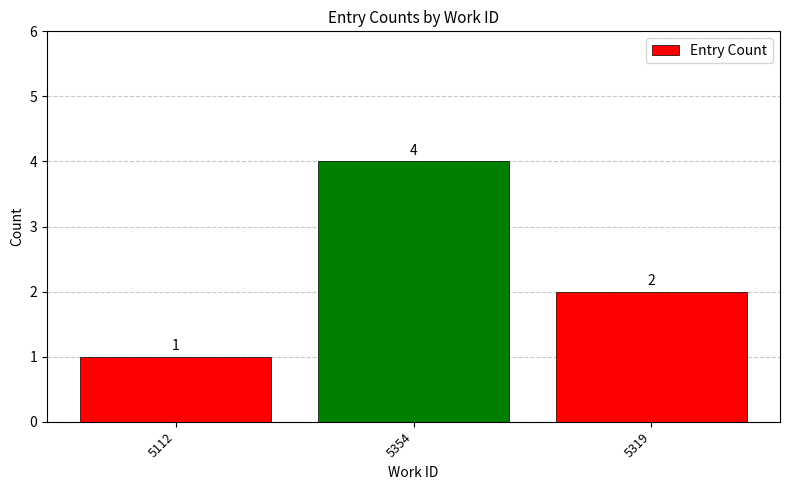

Where is the data nearest to the value 2?

5319